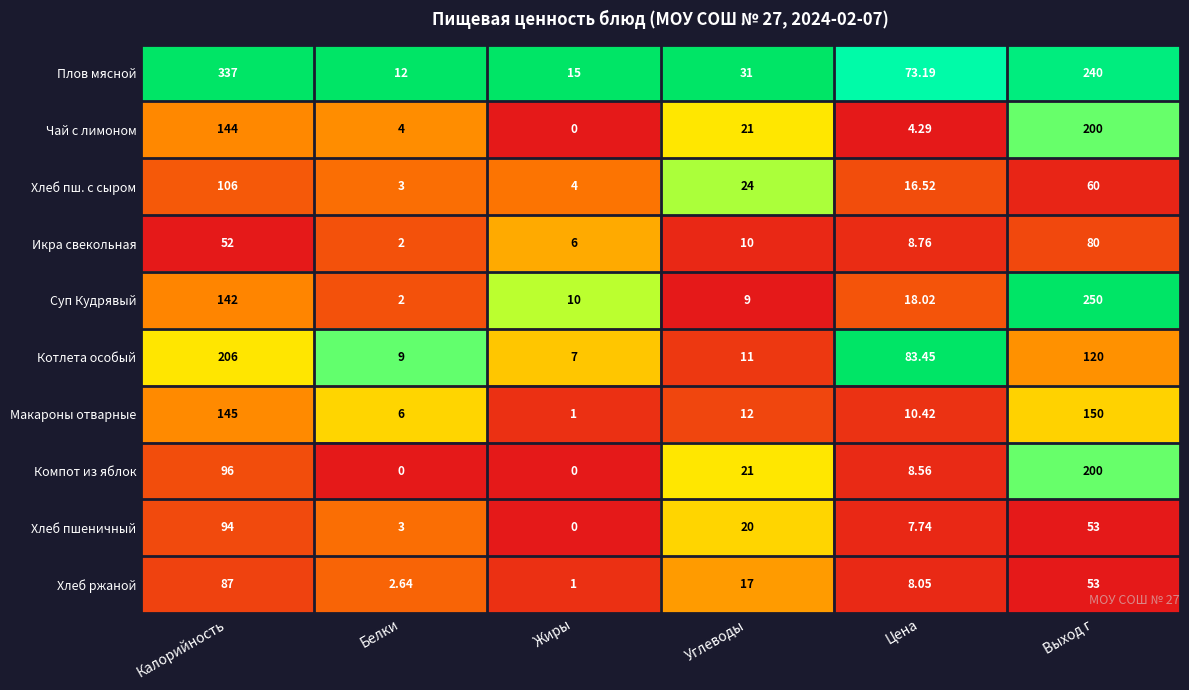

What is the spread (max minus min) of values at Углеводы?

22.0